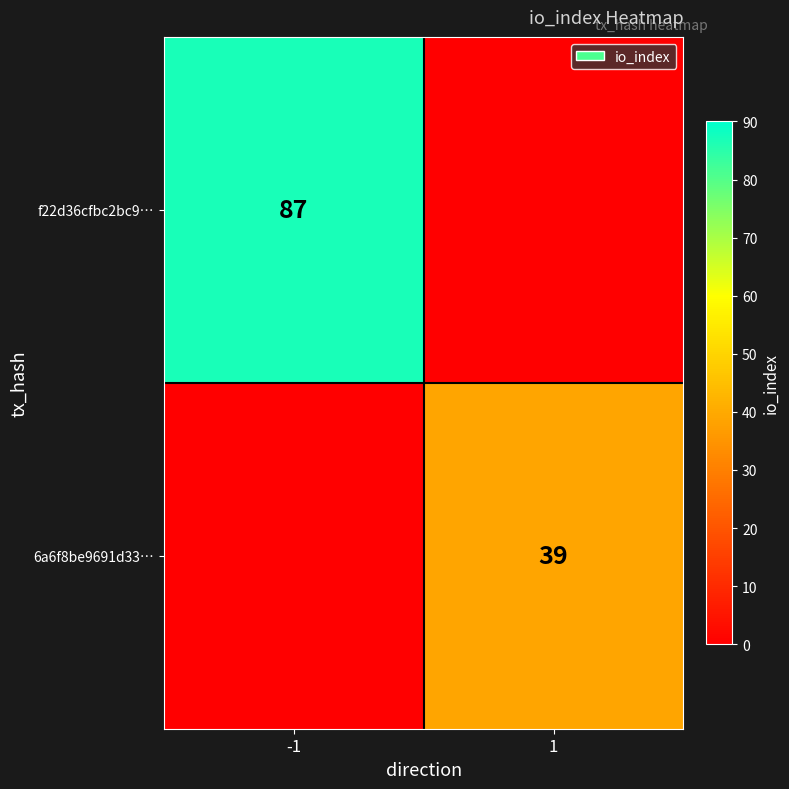

The value of f22d36cfbc2bc9… at -1 is 117. True or false?

False